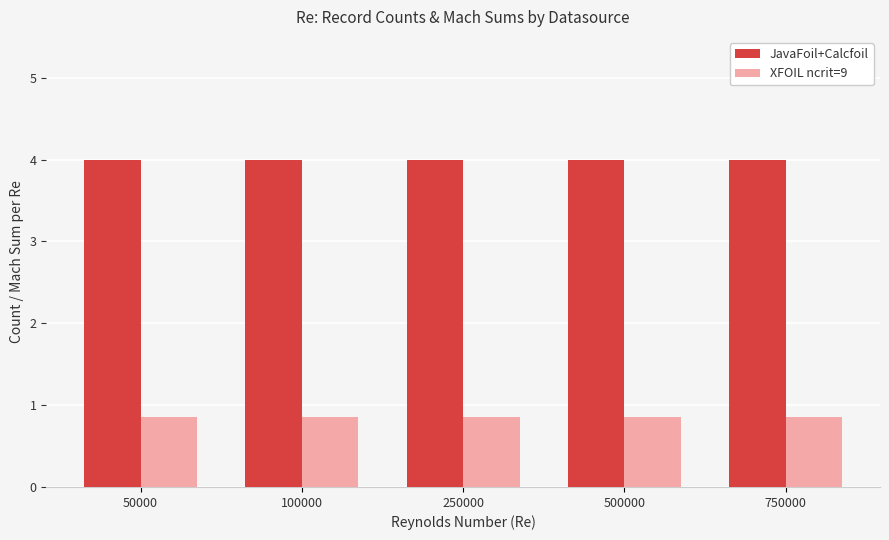

What is the average value of the JavaFoil+Calcfoil series?

4.0